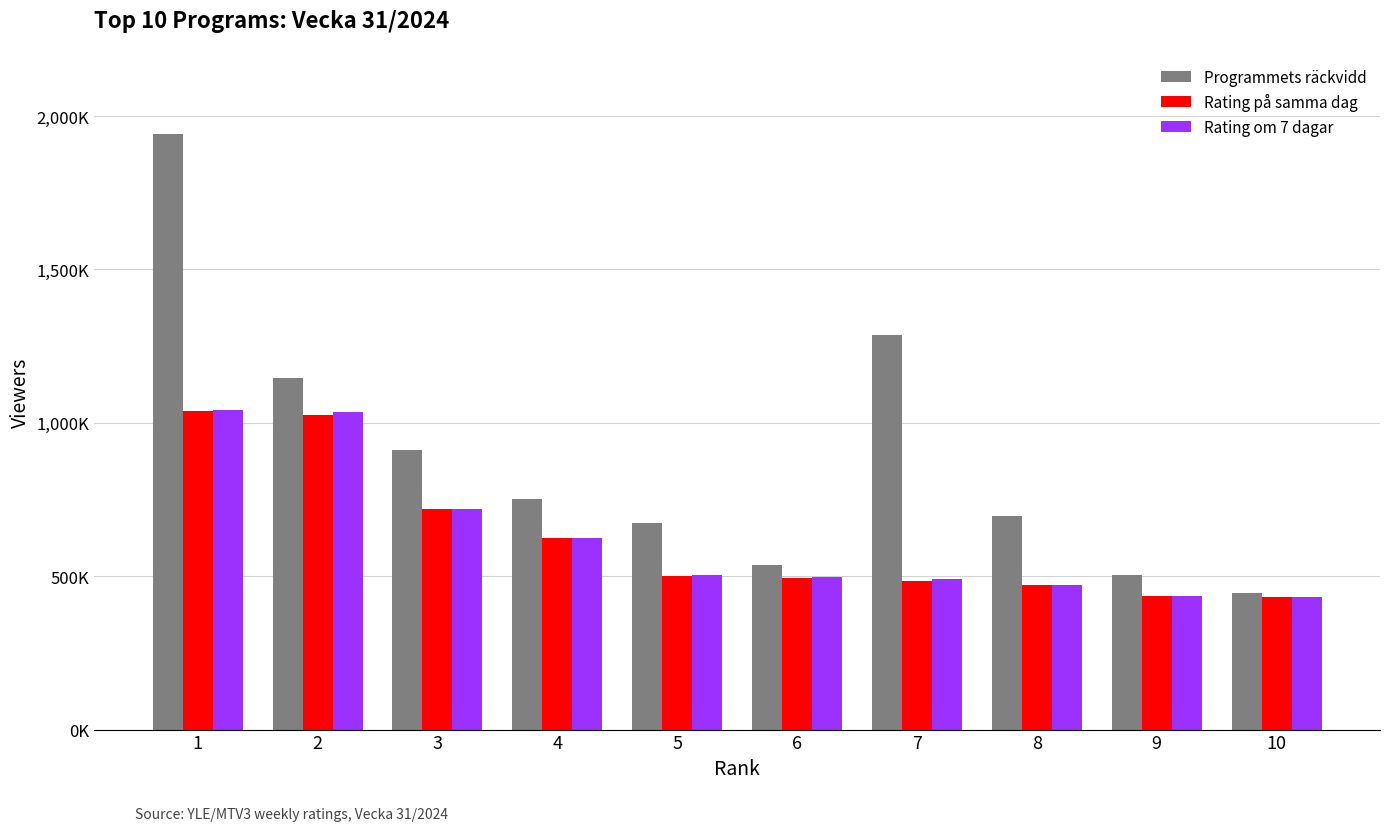

True or false: Programmets räckvidd has a value of 973447 at 5.

False